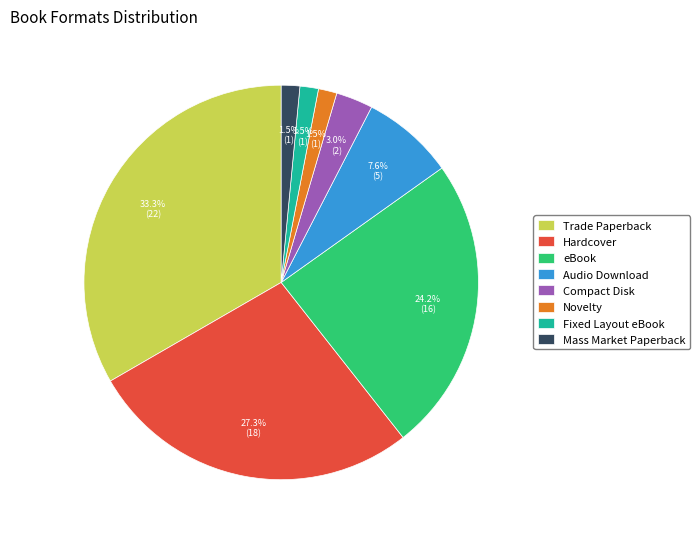

Between Fixed Layout eBook and Hardcover, which is larger?

Hardcover